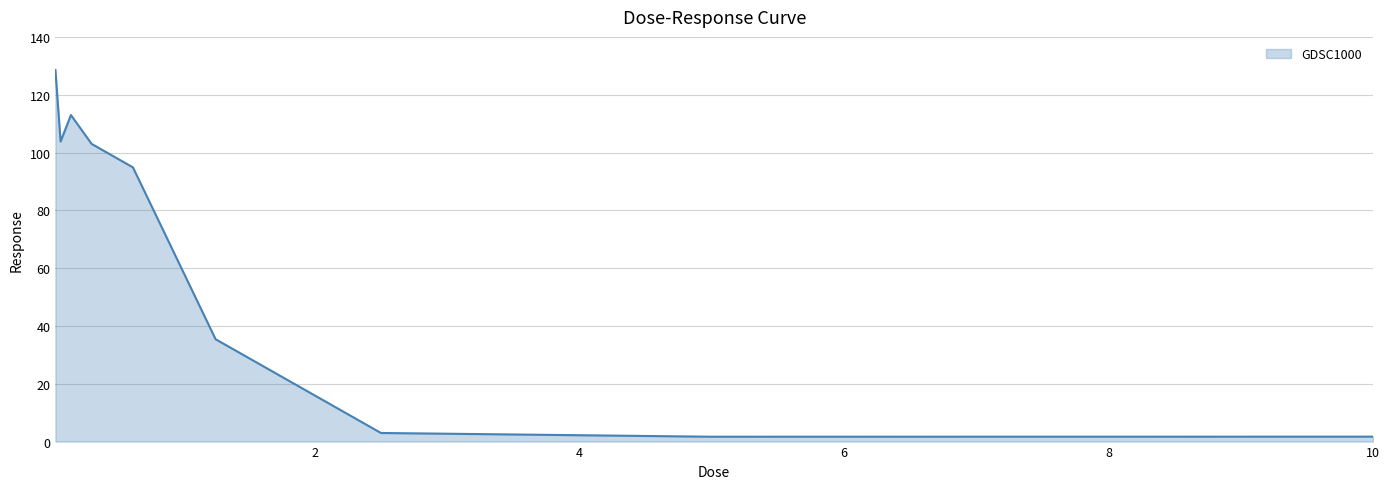

What is the greatest value displayed?

128.6